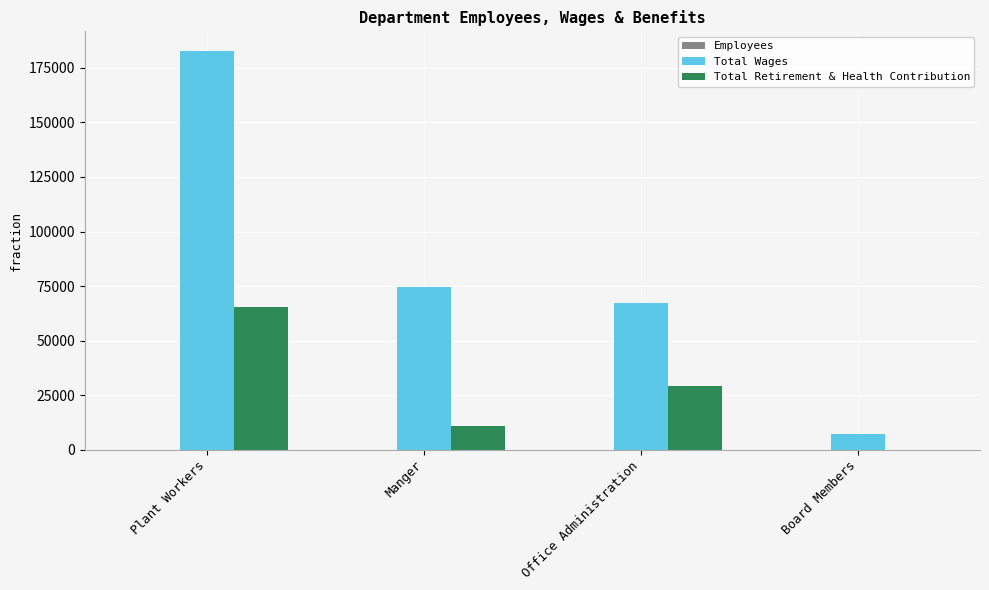

What is the sum of all Total Wages values?

331854